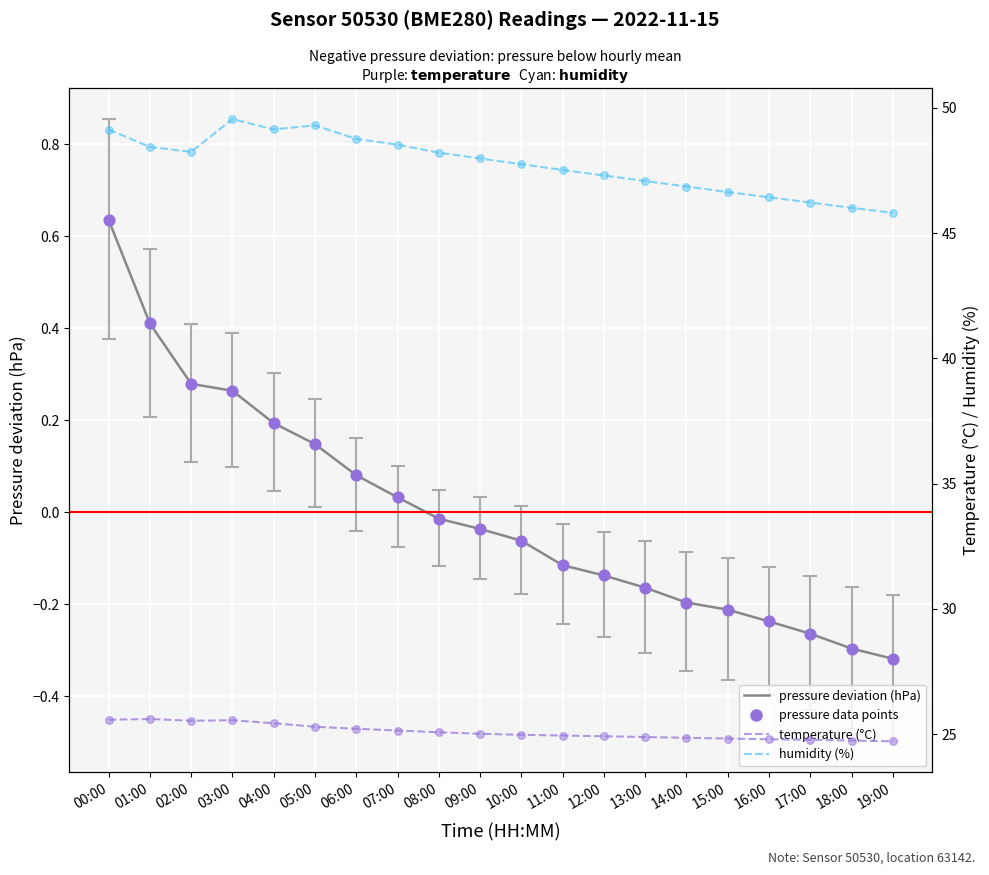

What are all the series names shown in the legend?

pressure (deviation, hPa), pressure points, temperature (°C), humidity (%)